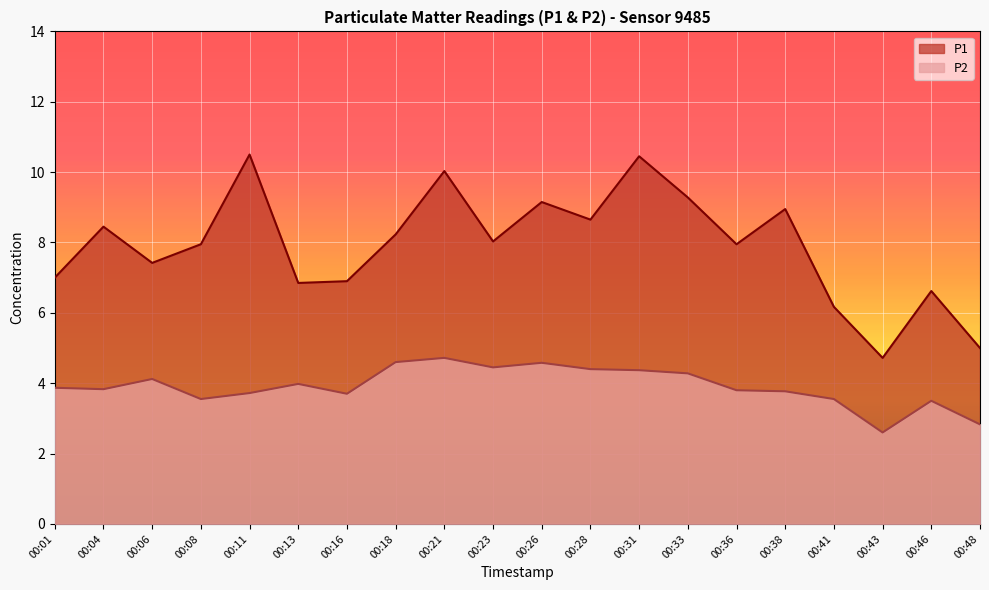

What is the difference between the maximum and minimum values in the P2 series?

2.1